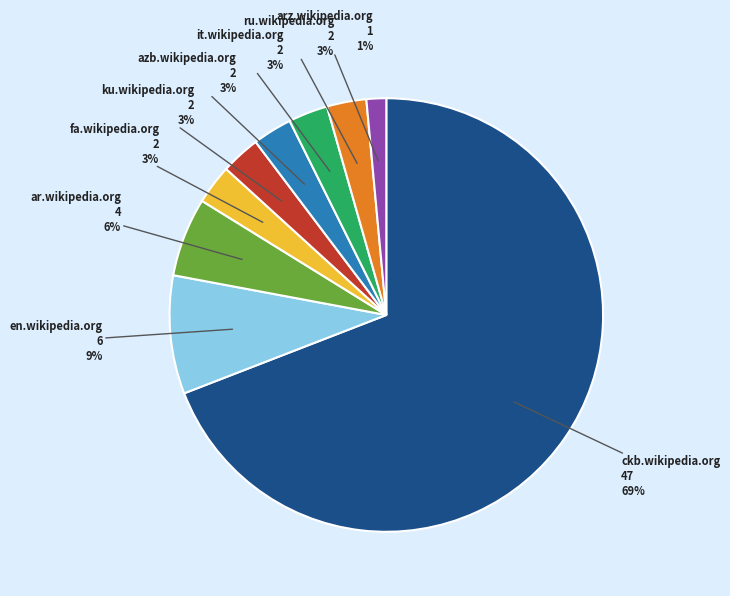

To the nearest percent, what is the difference between the largest and smallest slice percentages?

68%